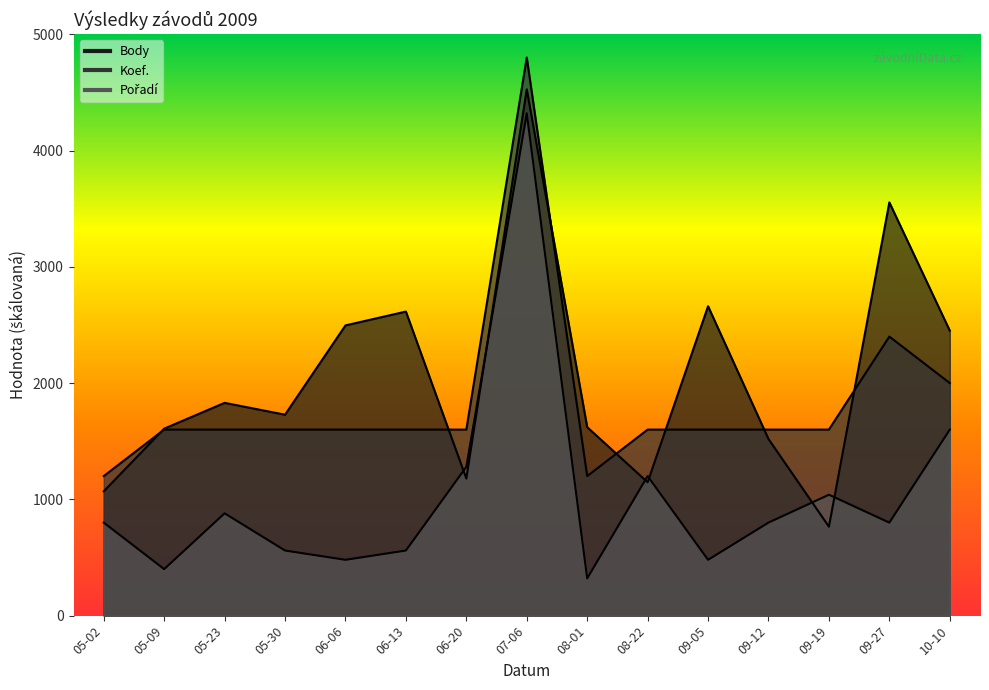

In Body, how many points are higher than both neighbors (excluding endpoints)?

5